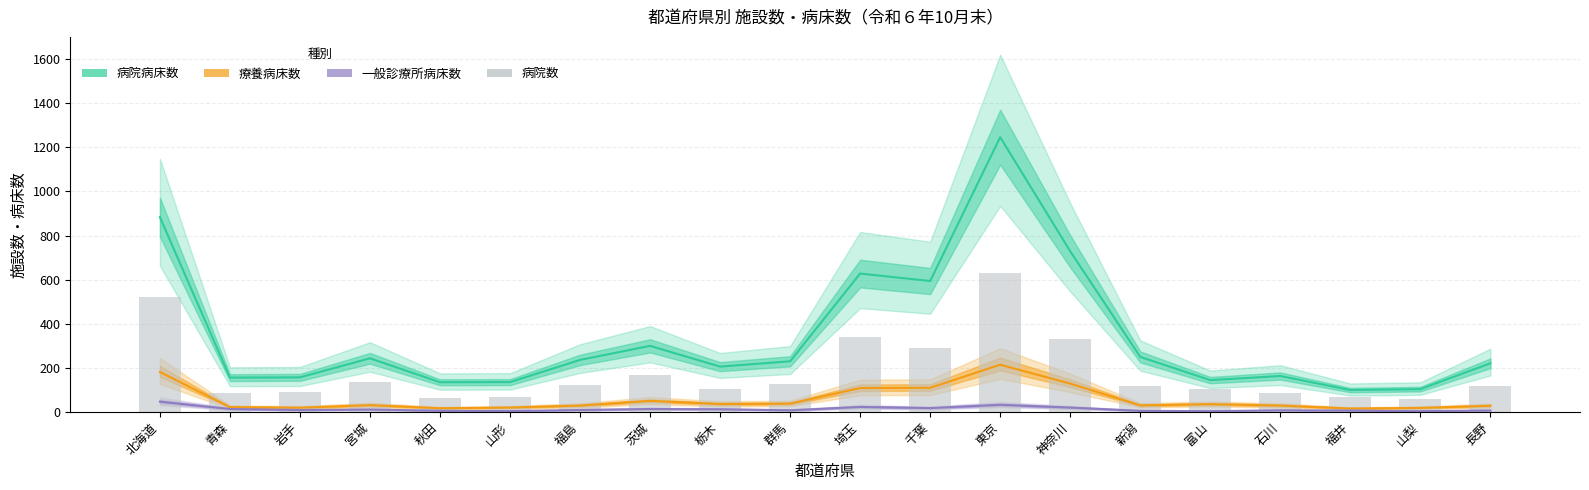

What is the difference between the values at 千葉 and 宮城?

154